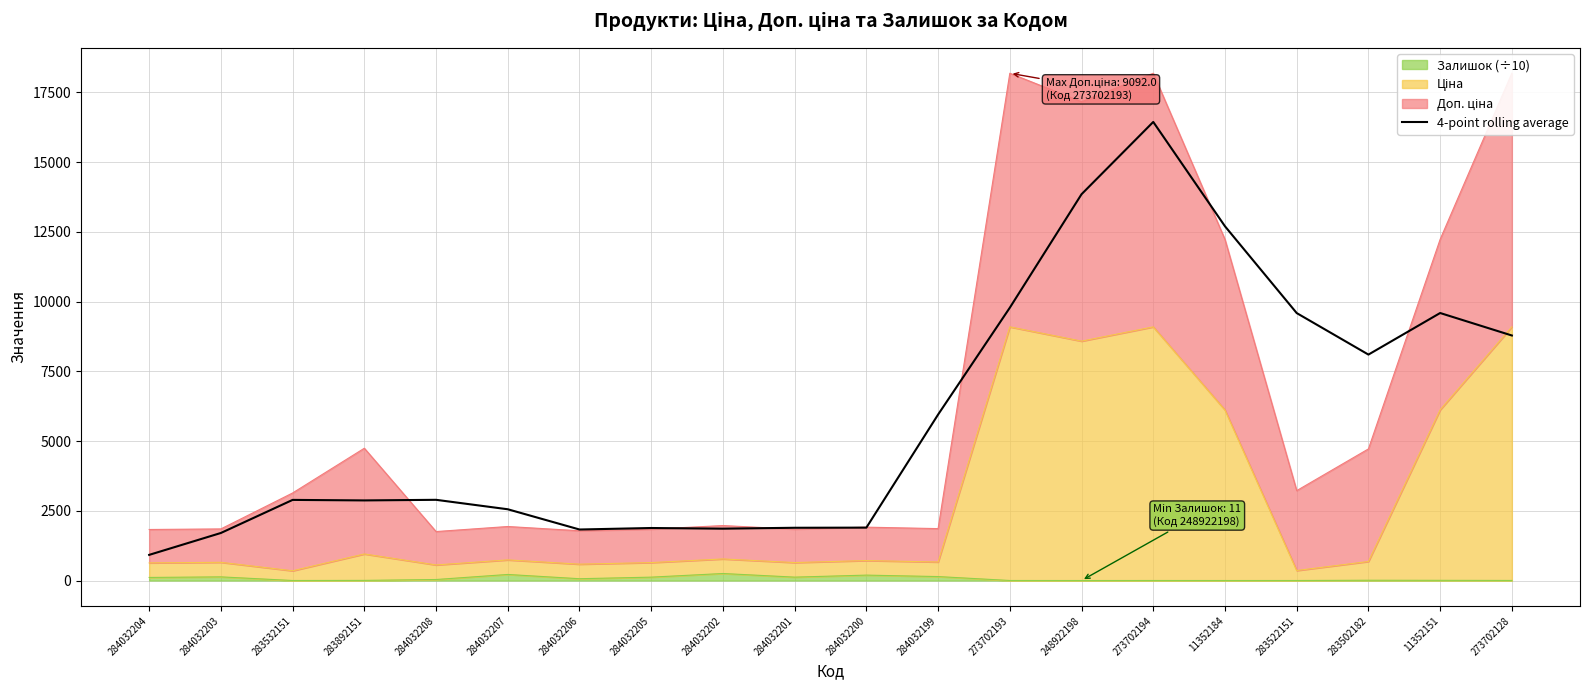

Count the number of categories in the chart.

20